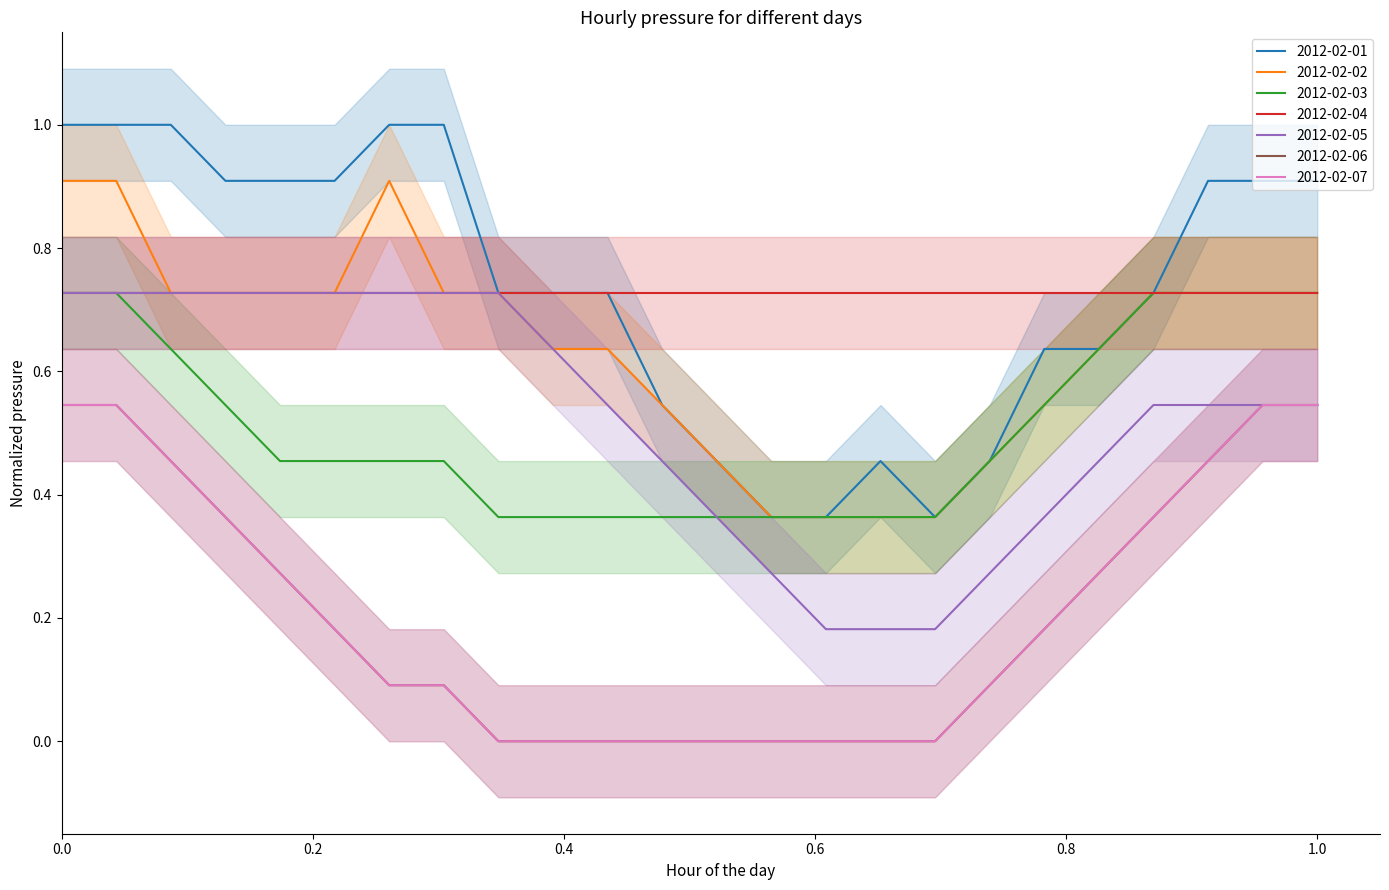

True or false: 2012-02-07 and 2012-02-01 intersect in this chart.

False